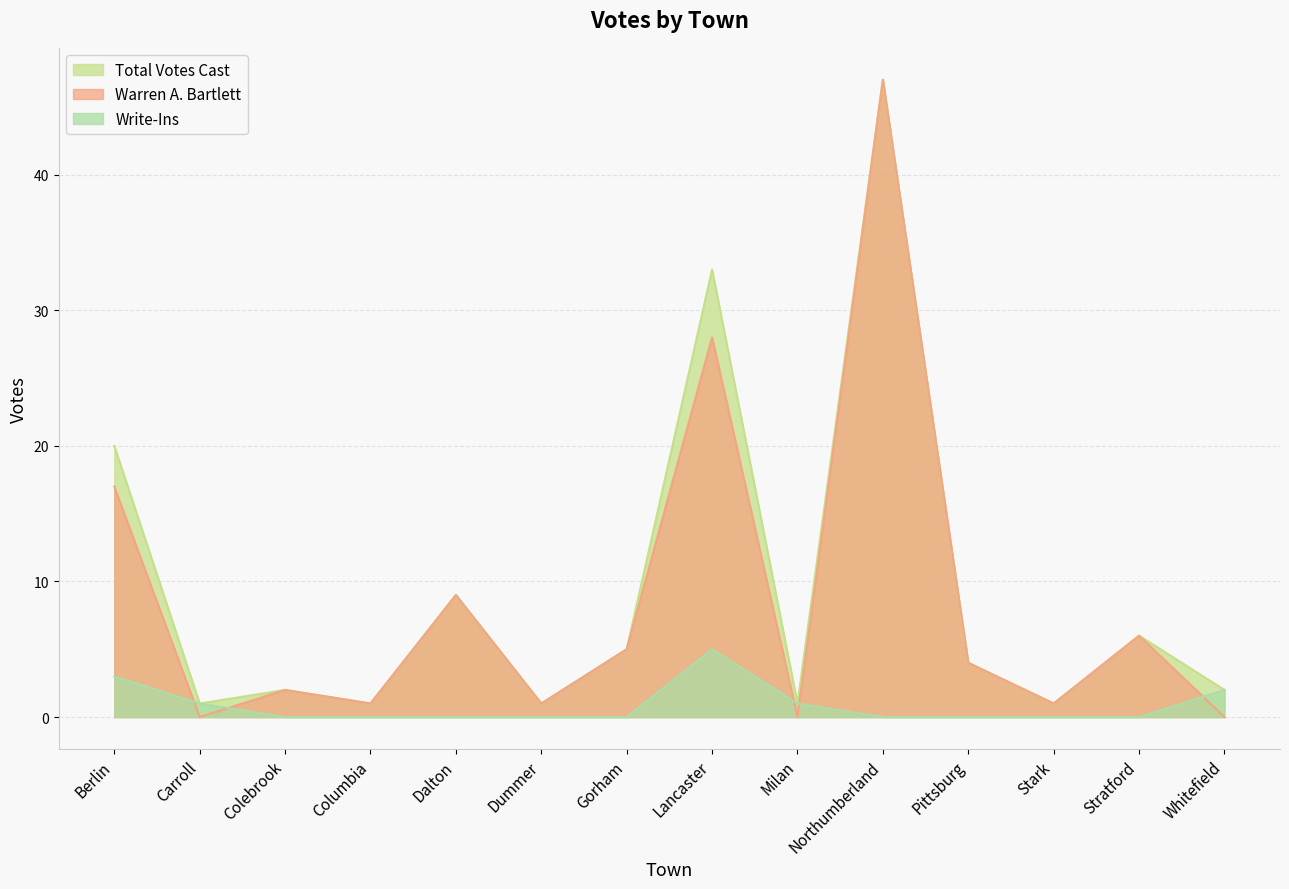

Which has a higher value, Northumberland or Milan?

Northumberland